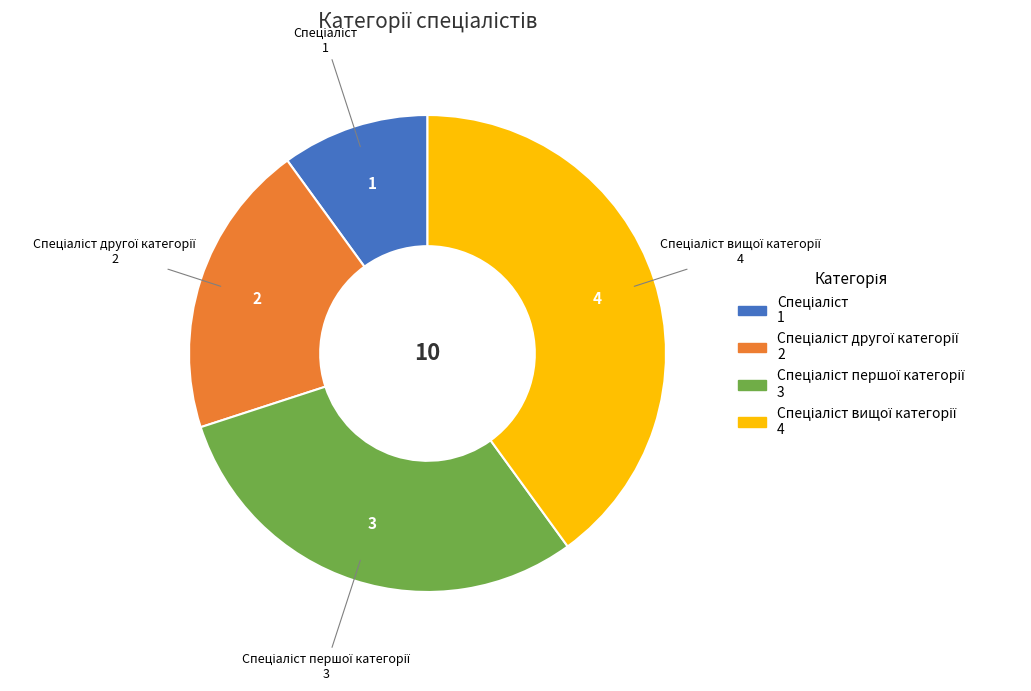

Does any single category account for the majority?

No